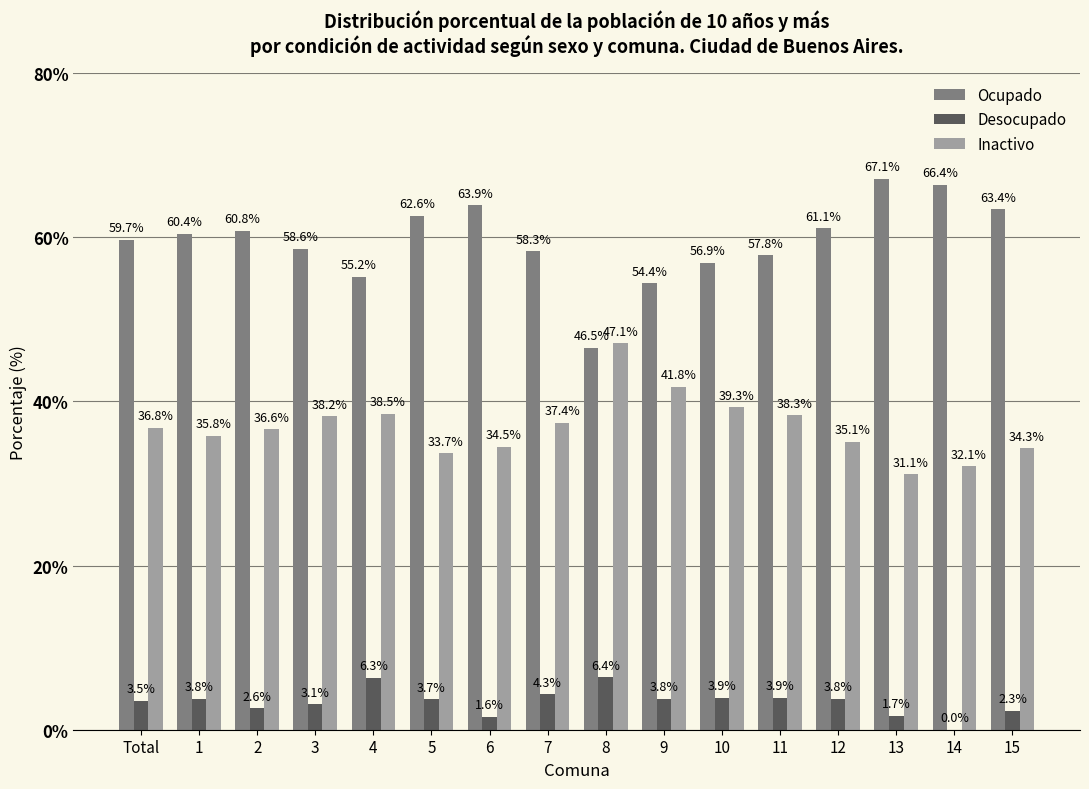

Count the number of categories in the chart.

16